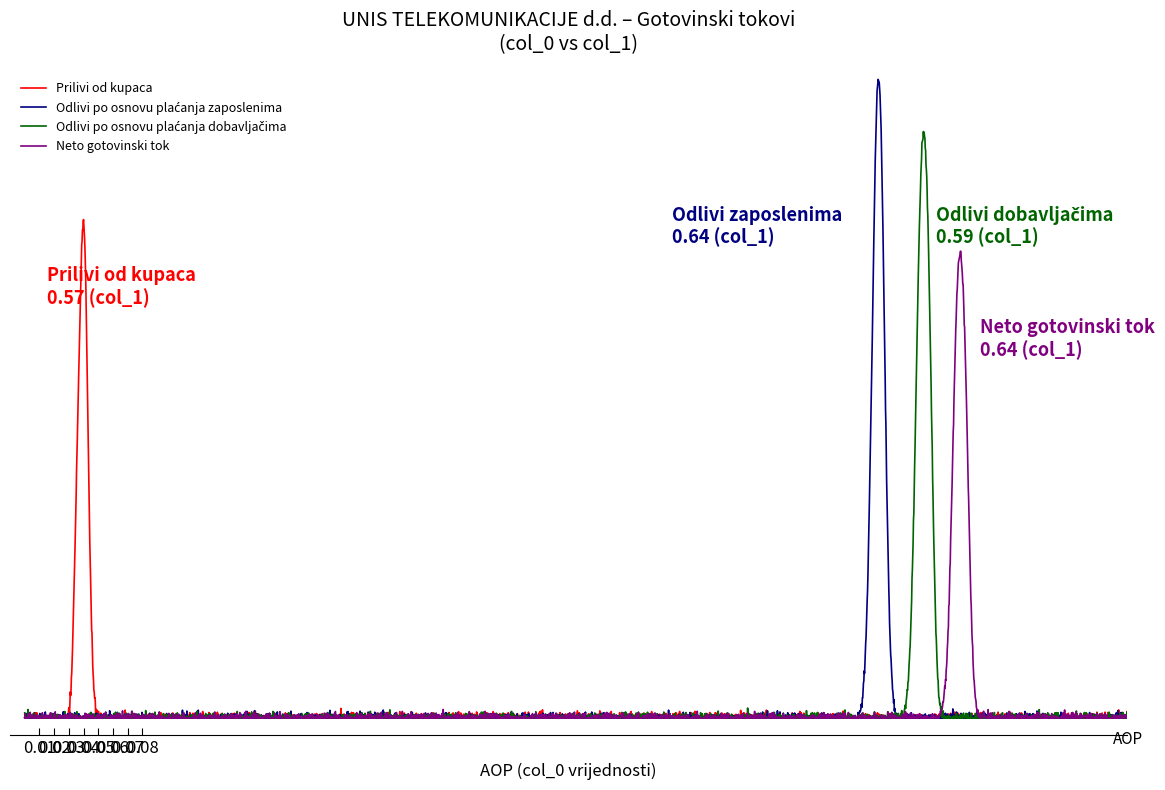

What is the sum of all Odlivi po osnovu plaćanja zaposlenima values?

1.0